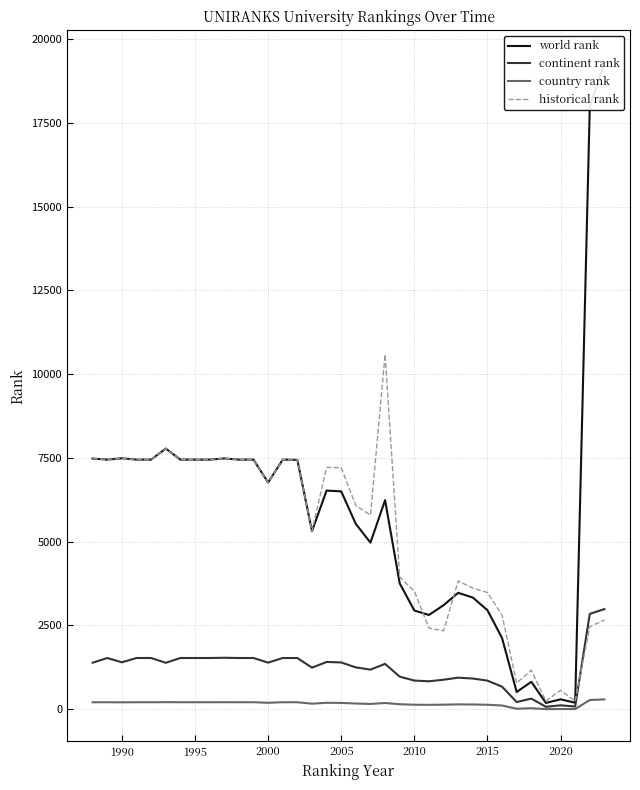

What is the difference between the maximum and minimum values in the world rank series?

19109